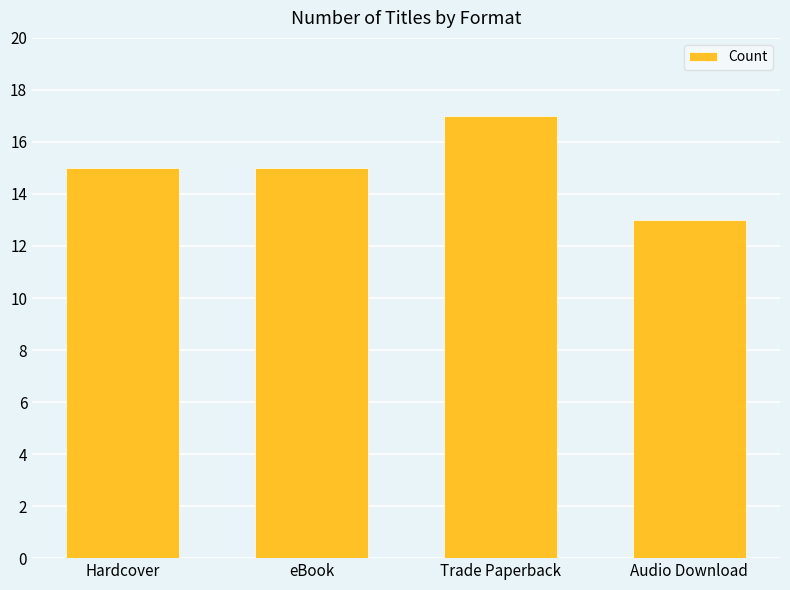

What is the ratio of the value at Audio Download to the value at eBook?

0.9